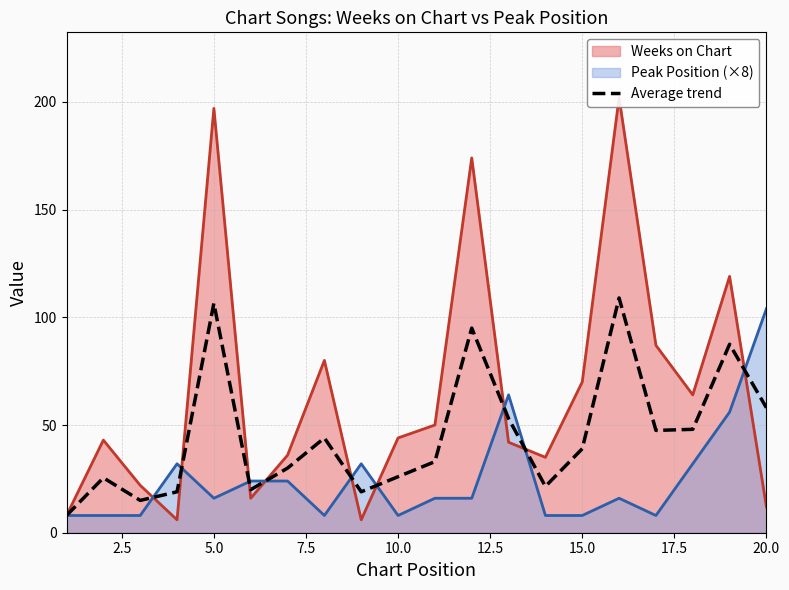

Which series ends up on top after the final intersection of Weeks on Chart and Average trend?

Average trend